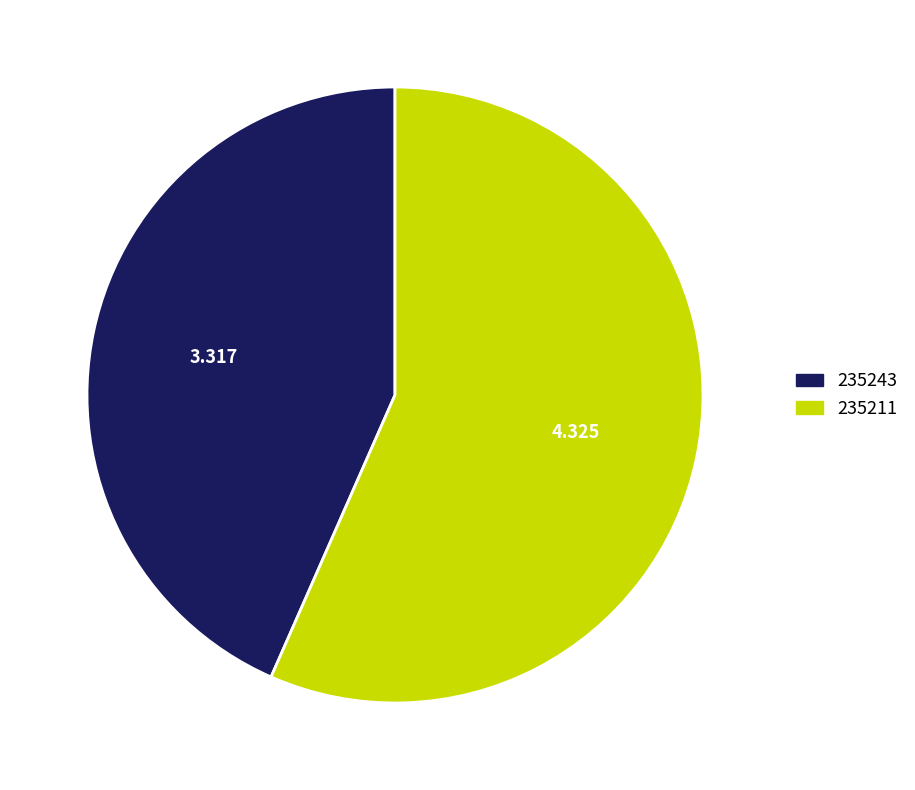

Is 235211 the majority of the pie?

Yes